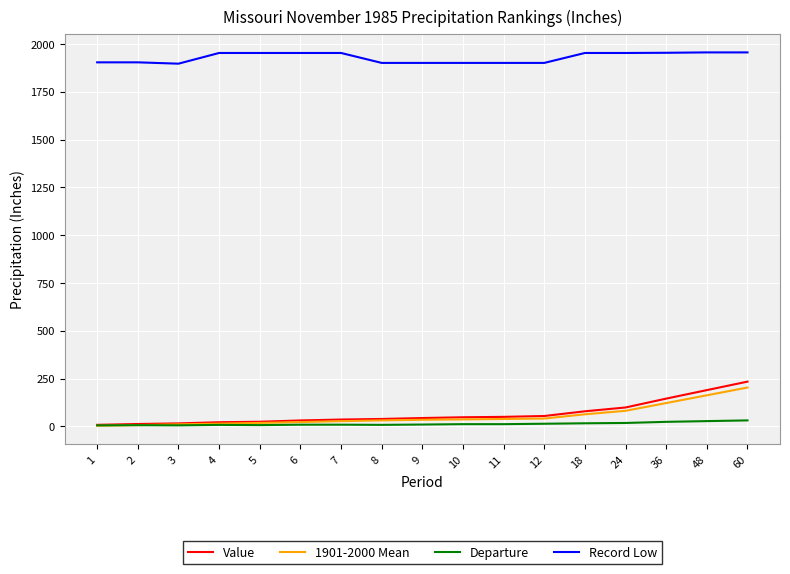

Which series has the widest spread of values?

Value